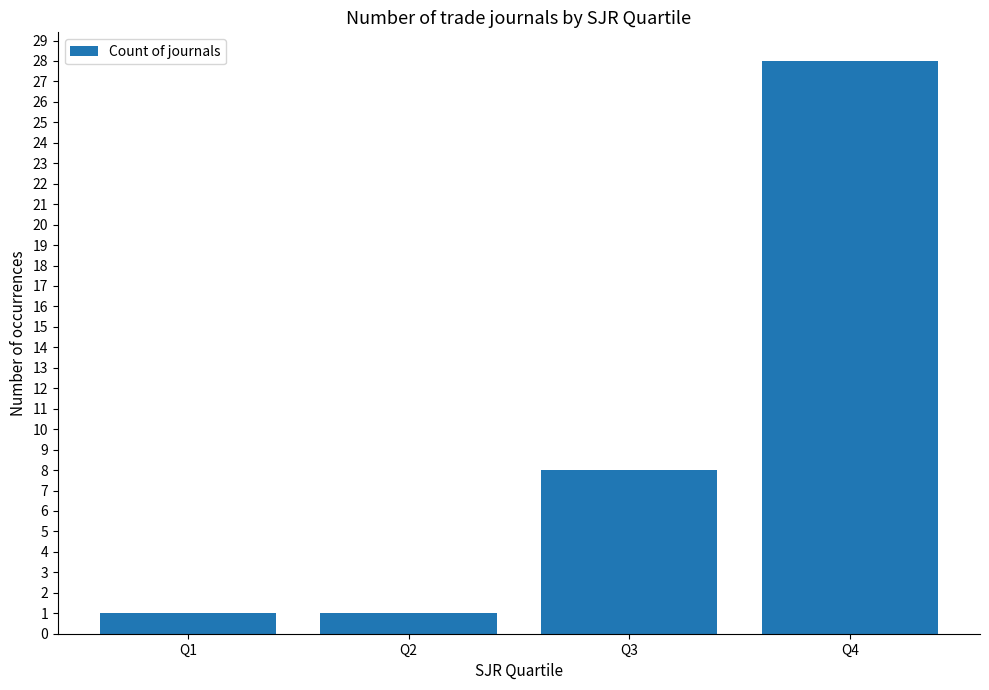

True or false: the data shows 11 at Q4.

False